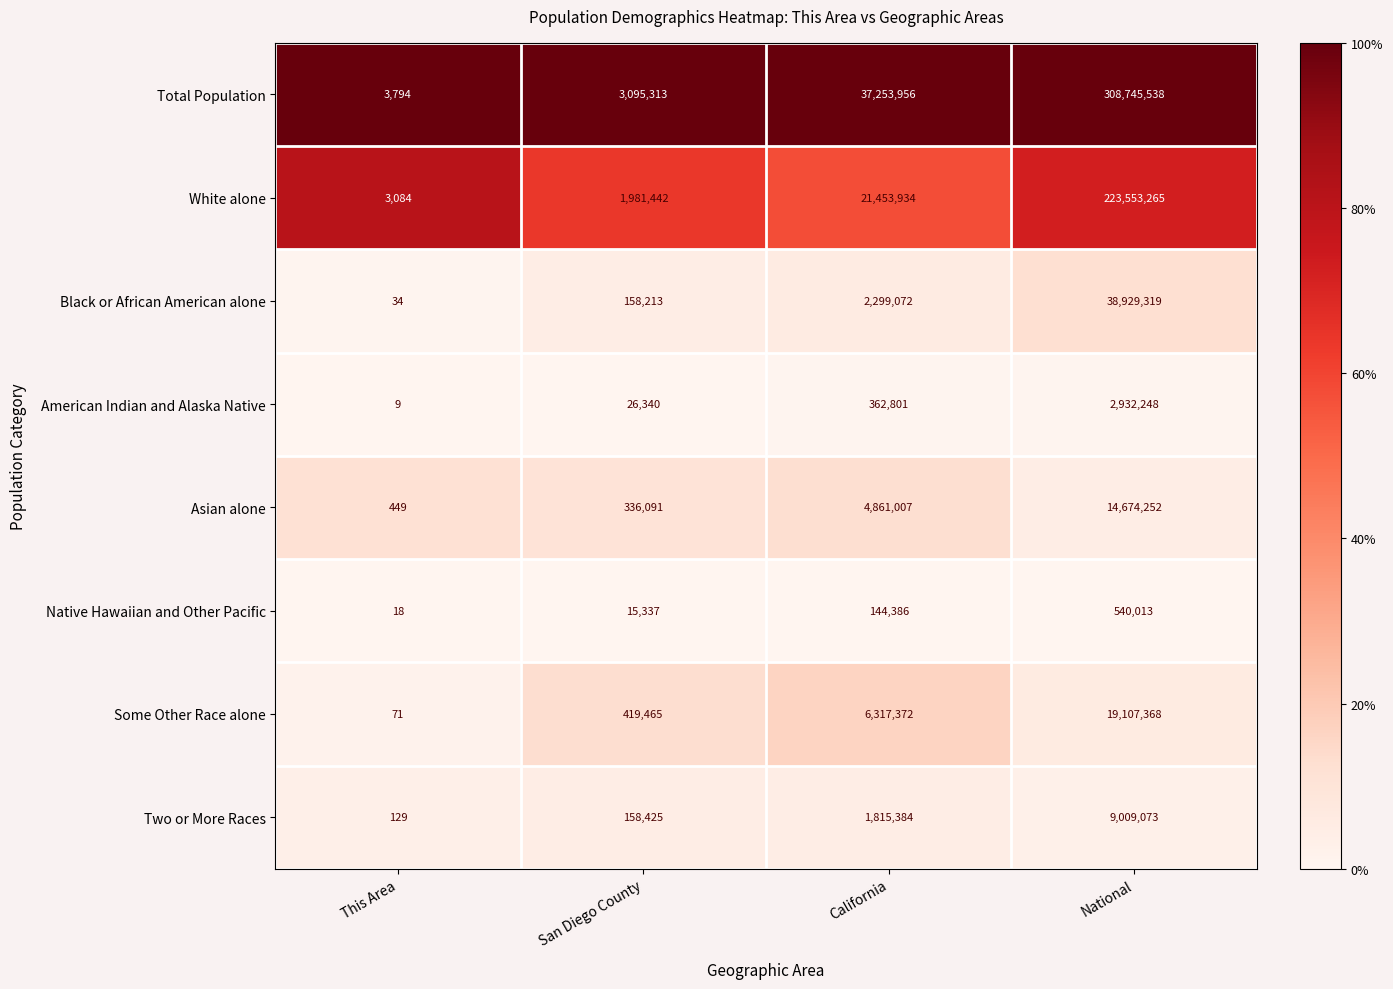

At which label does American Indian and Alaska Native reach its peak?

National